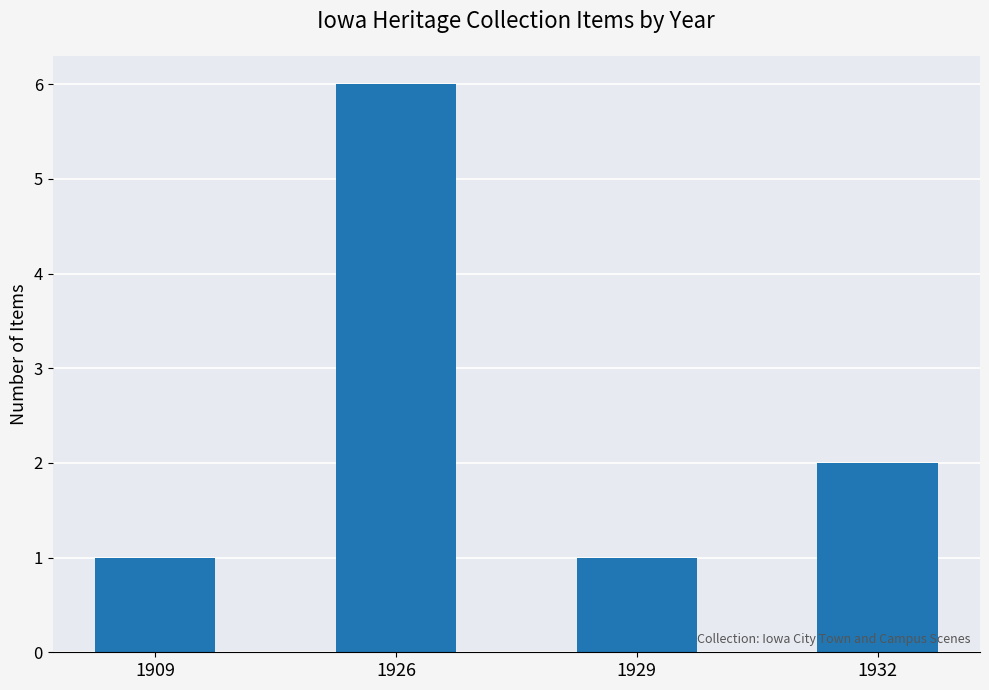

Reading right to left, list all the values displayed in this chart.

2	1	6	1